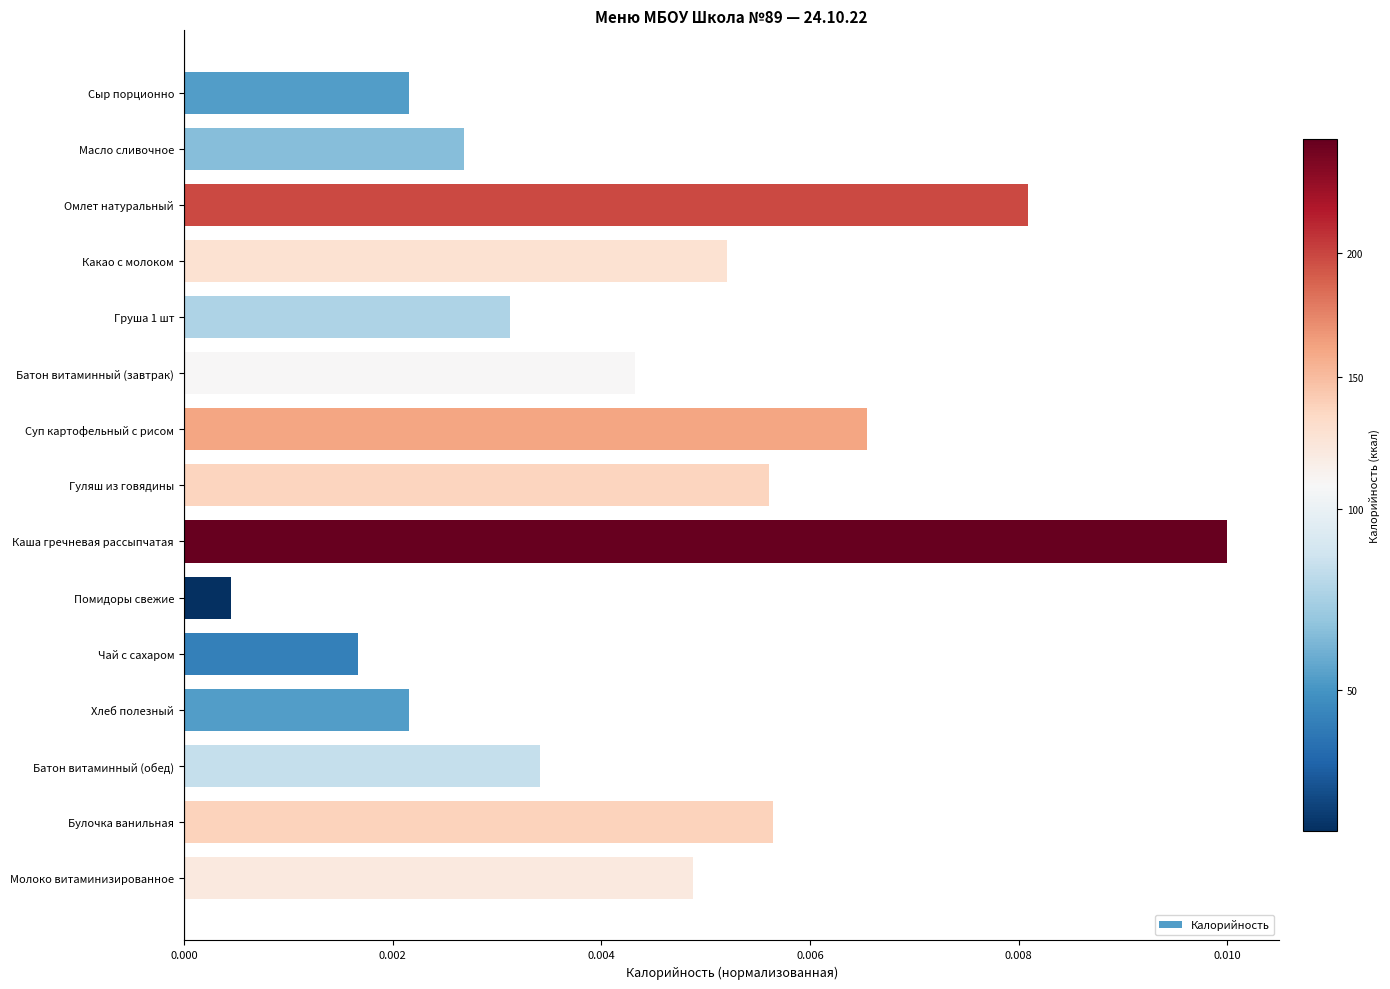

Which category has the highest value across all series?

Каша гречневая рассыпчатая